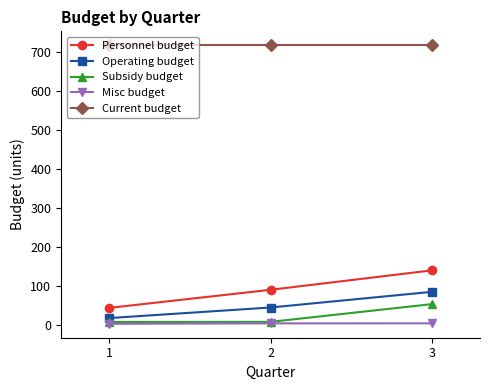

What is the highest value of the Operating budget series?

83.9